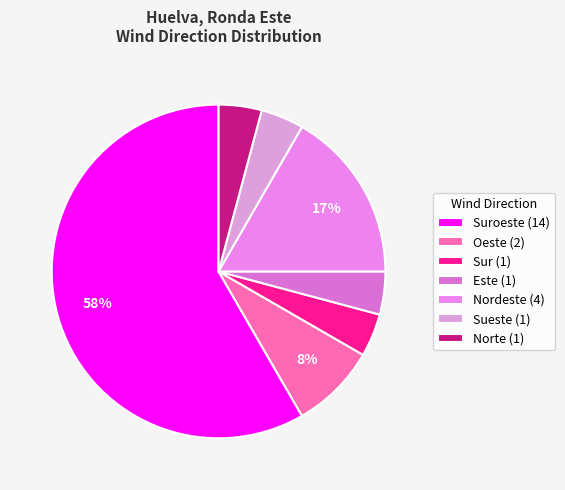

Count the number of slices in the pie.

7